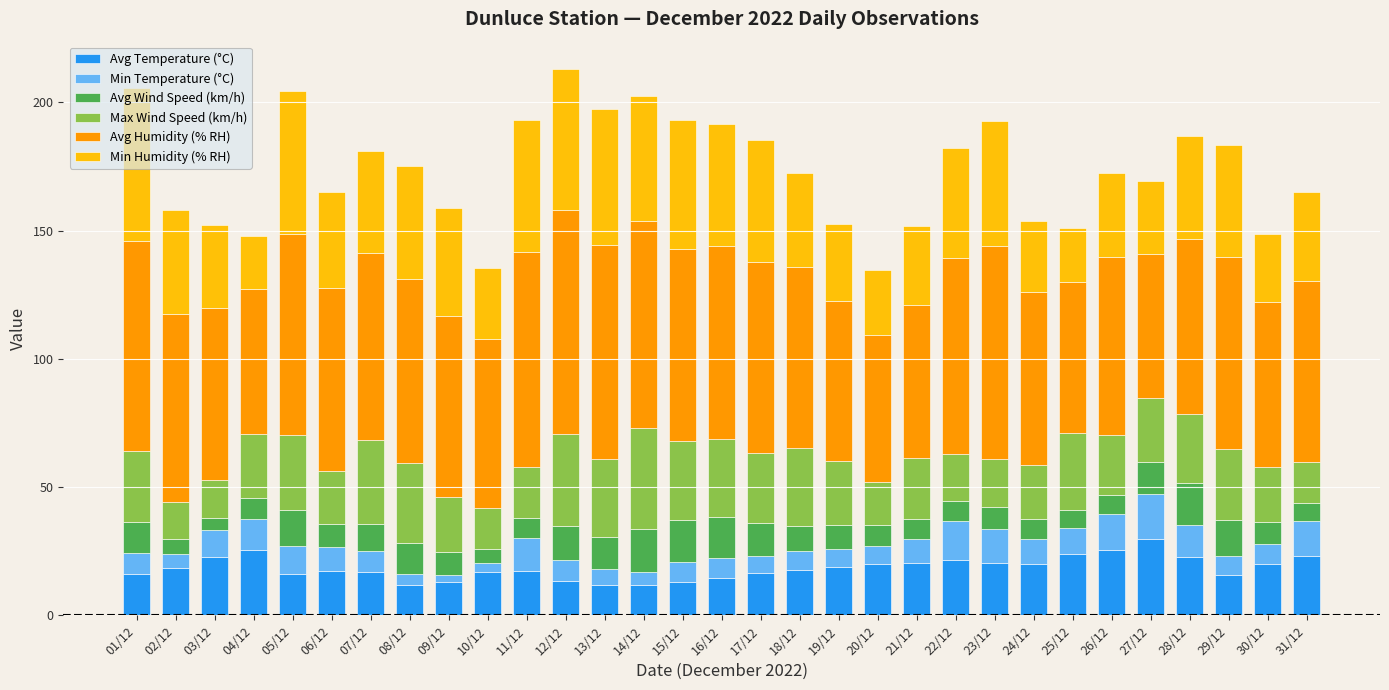

What is the difference between the second highest and second lowest values in the Avg Temperature (°C) series?

13.8